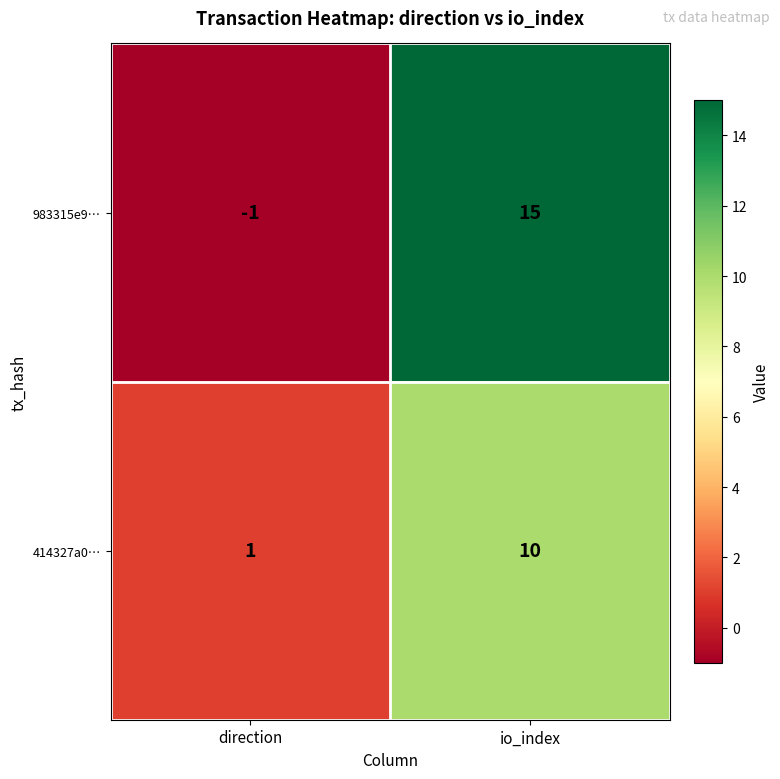

Reading right to left, what are all the values shown in this chart?

983315e9…: io_index=15	direction=-1
414327a0…: io_index=10	direction=1